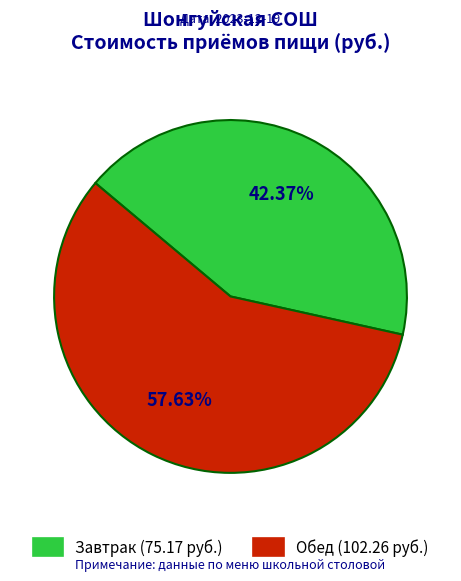

Is there any slice that represents more than half of the pie?

Yes